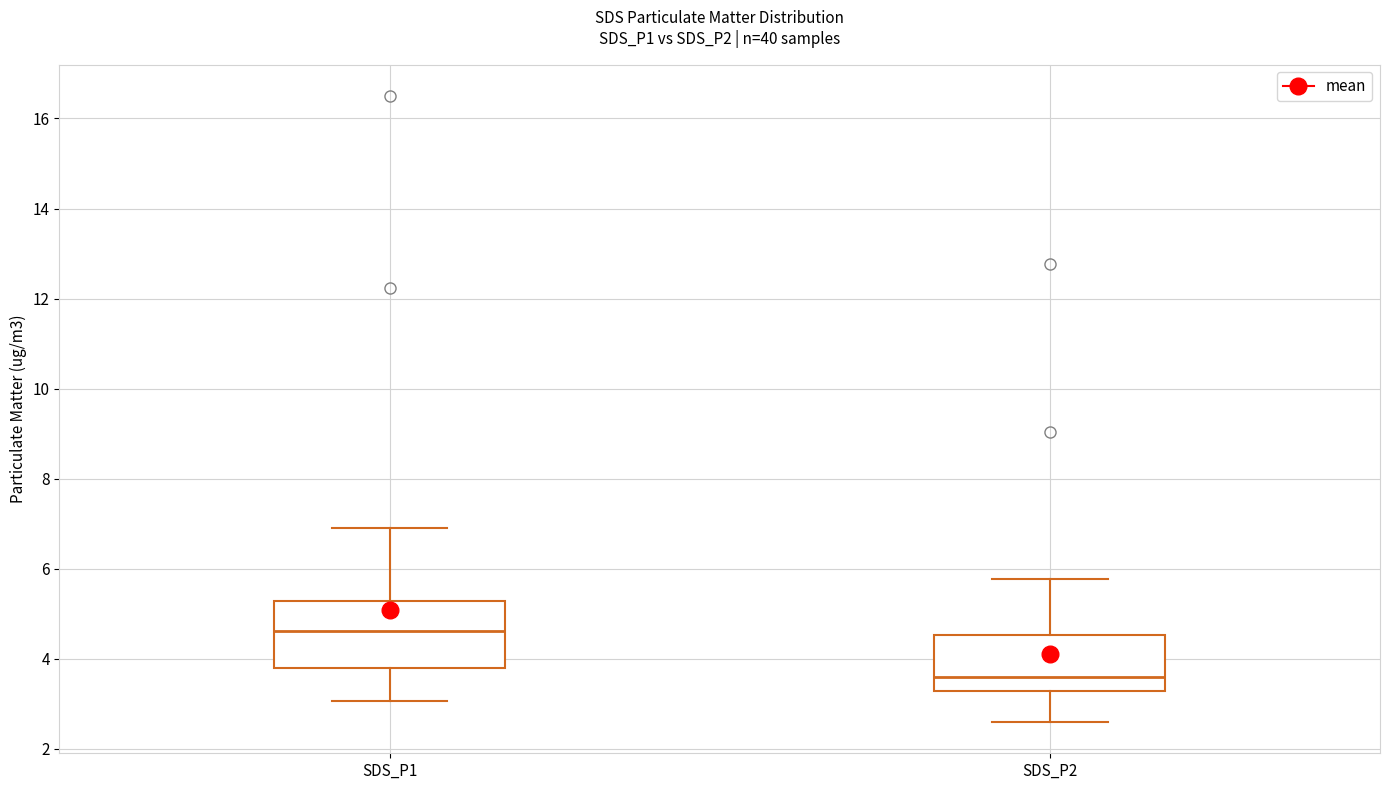

Reading left to right, read every box against the y-axis: the position of its median line, the range the box covers, and the ends of its whiskers. The values are not printed on the chart, so give them approximately, as read against the axis.

SDS_P1: median 4.6, box 3.8 to 5.2, whiskers 3.0 to 7.0
SDS_P2: median 3.6, box 3.2 to 4.6, whiskers 2.6 to 5.8